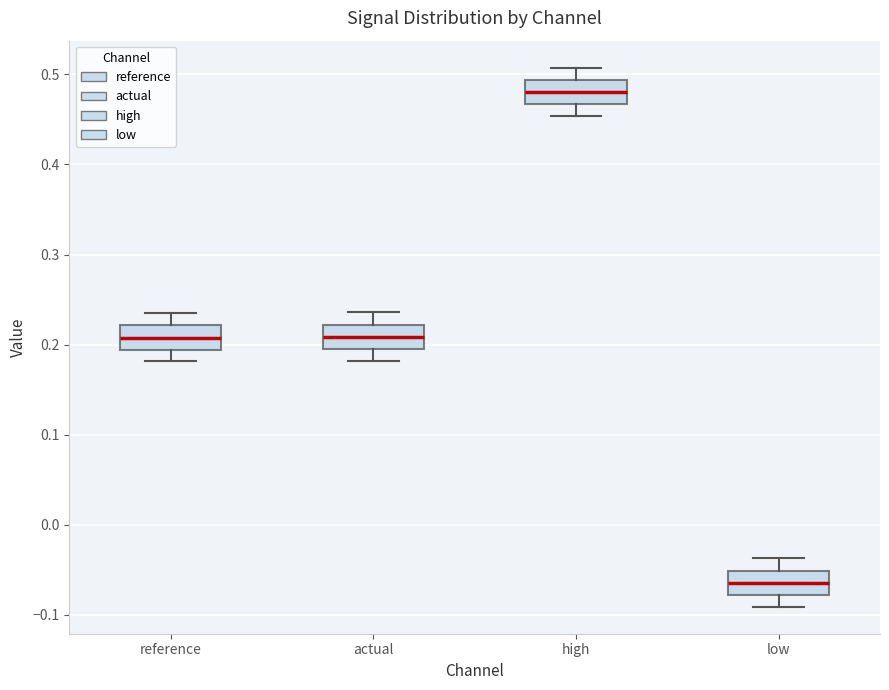

Which box has the highest median line?

high